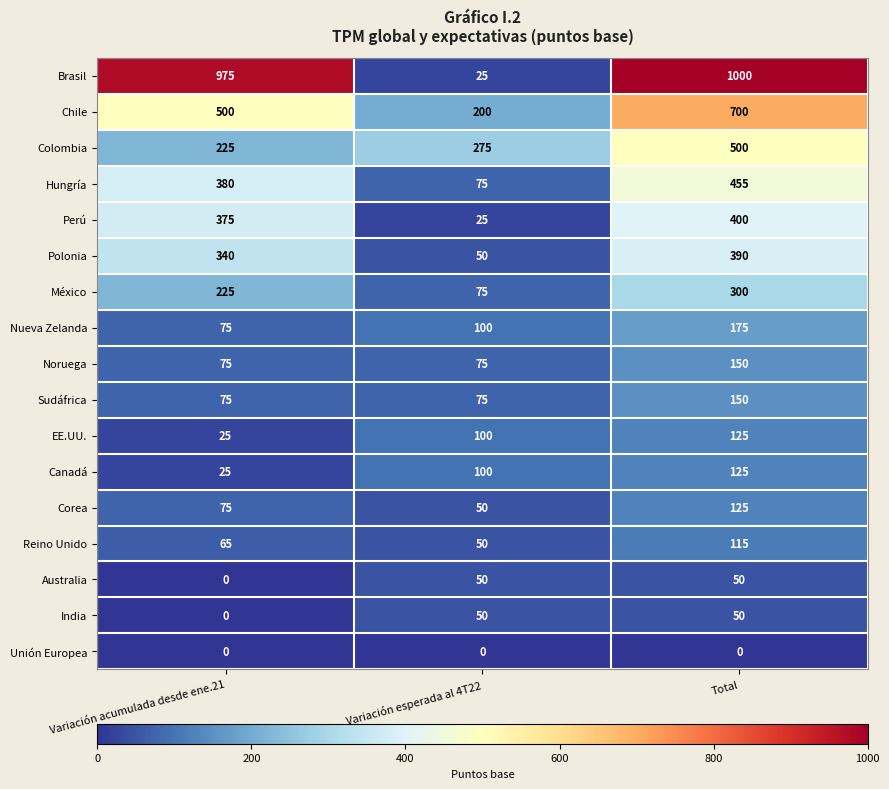

What is the difference between the maximum and minimum values in the Australia series?

50